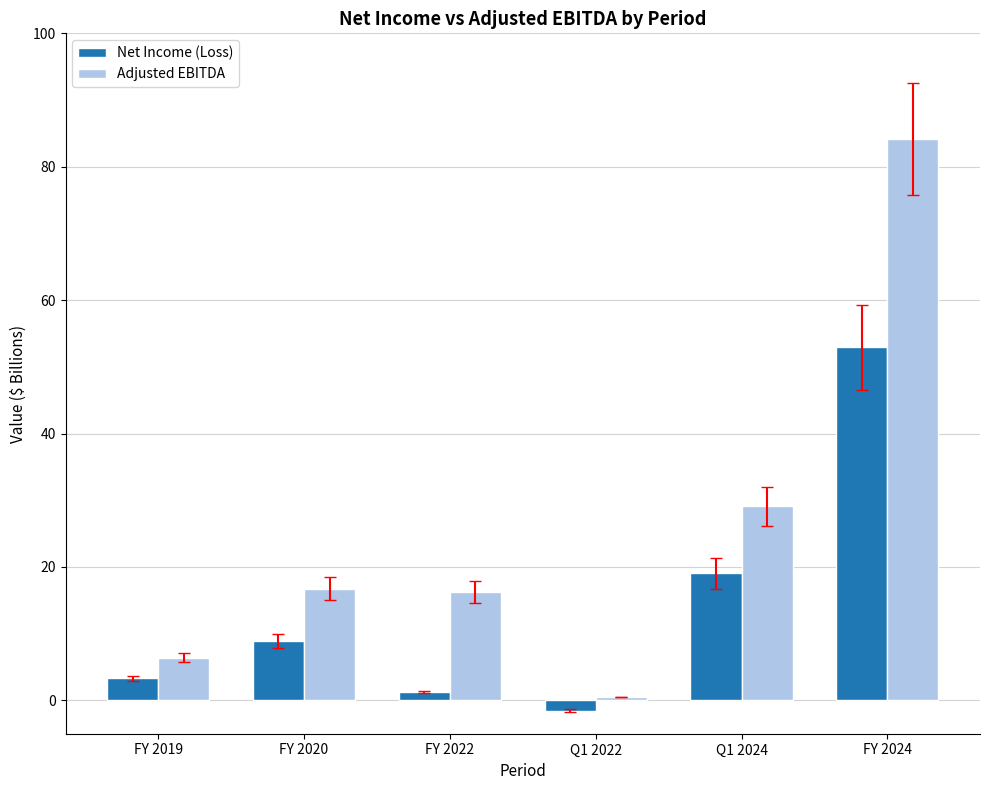

Which series changed the most between Q1 2022 and FY 2024?

Adjusted EBITDA